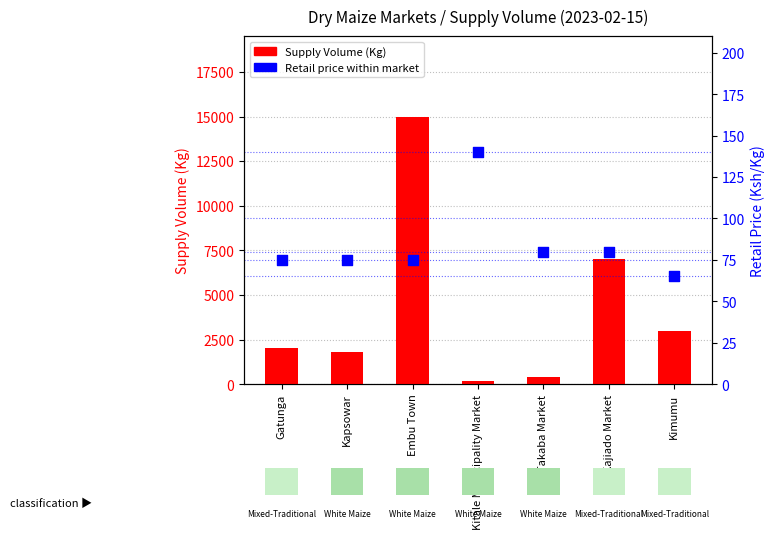

Which series has the largest Y range (max minus min)?

Supply Volume (Kg)